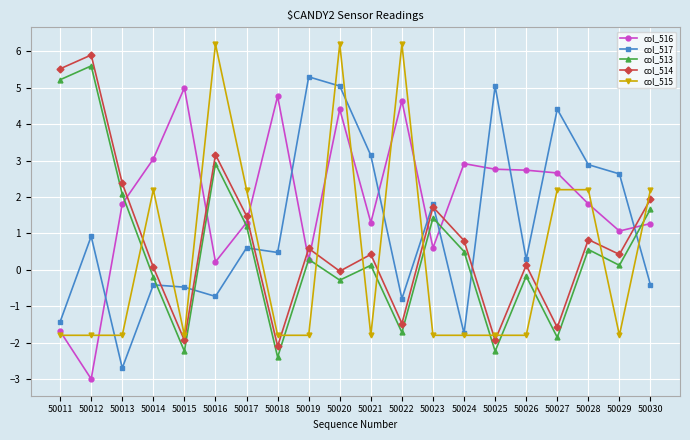

True or false: col_514 has more than 1 points higher than both neighbors.

True